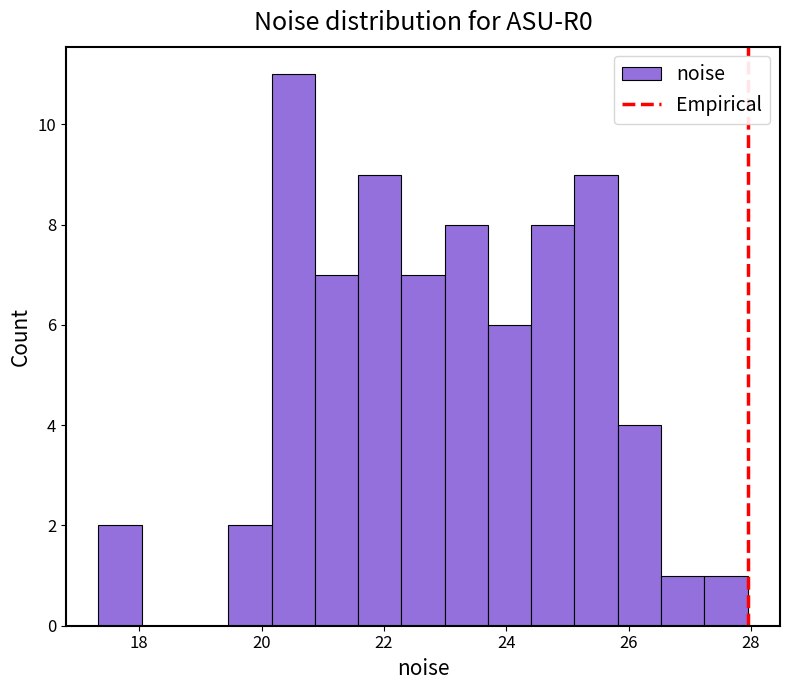

Read against the x-axis, roughly where is the centre of the tallest bar?

20.6